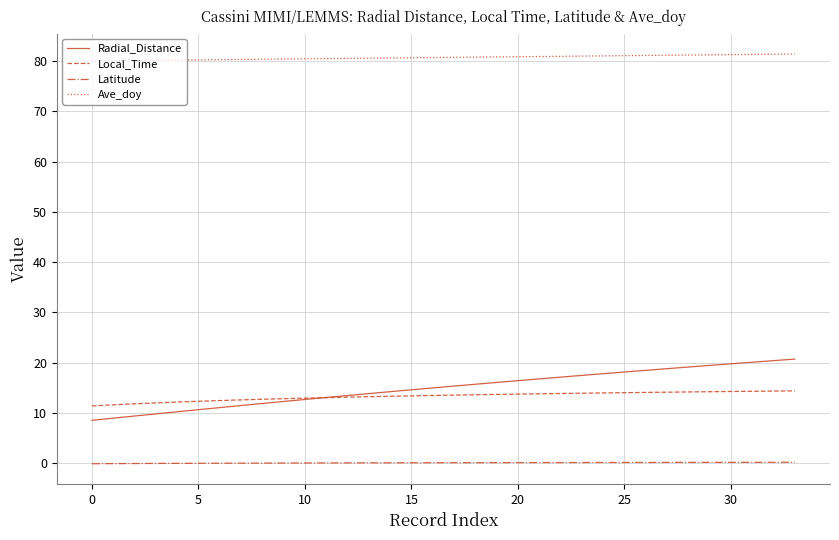

Does the chart display data point markers on the line(s)?

No